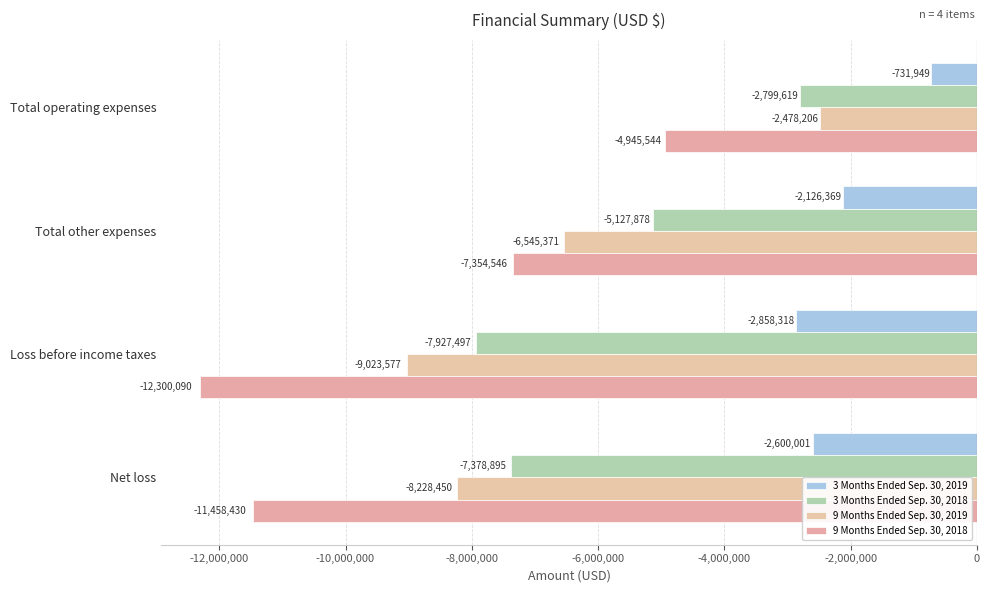

How many values in the 3 Months Ended Sep. 30, 2018 series exceed -5127878?

1